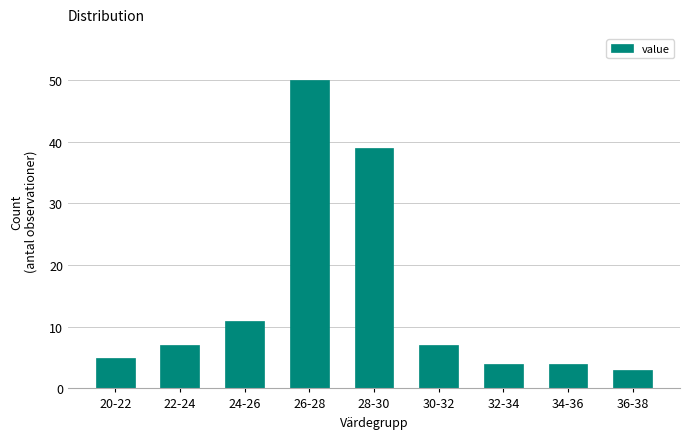

Reading left to right, what are all the values shown in this chart?

5	7	11	50	39	7	4	4	3